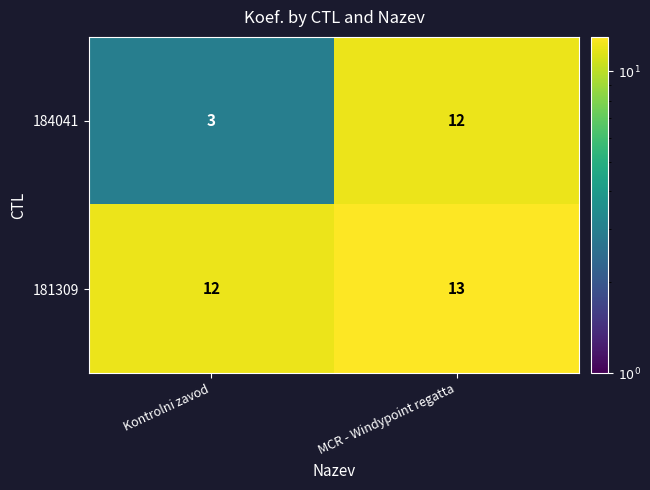

What is the maximum value for 181309?

13